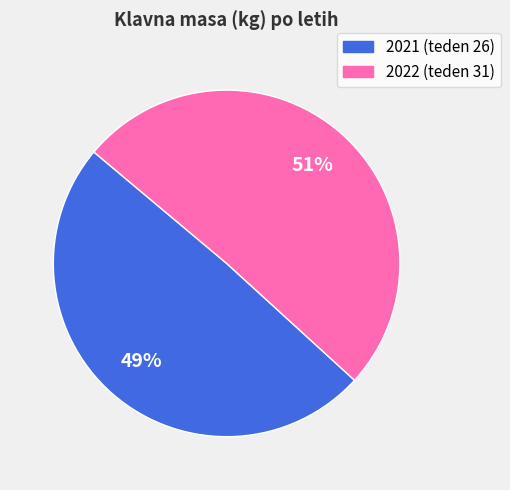

Approximately how many times larger is the value at 2022 (teden 31) compared to 2021 (teden 26)?

1.0